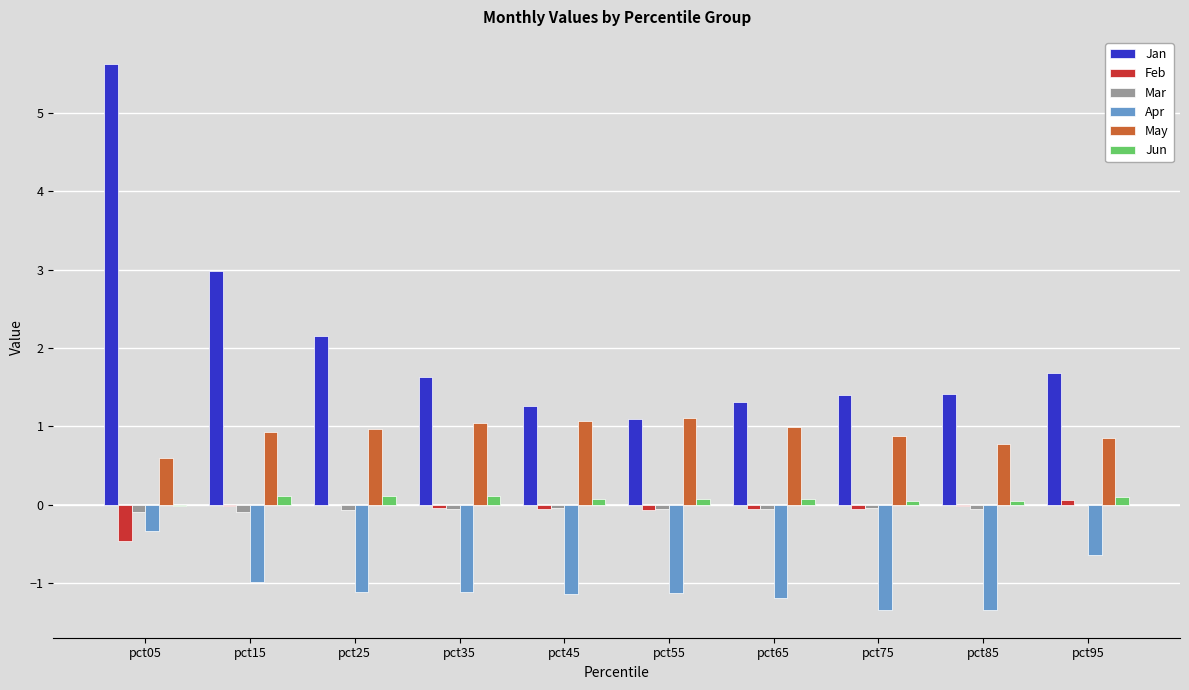

Is it true that Jun equals 0.1 at pct25?

True